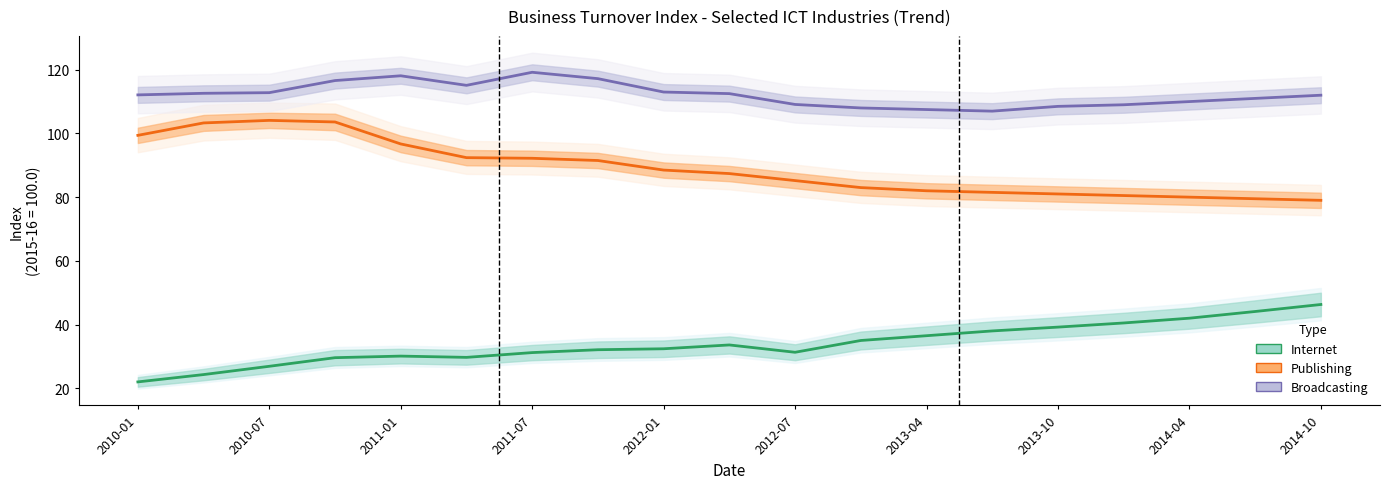

Reading left to right, list all the values displayed in this chart.

Internet: 22.0	24.3	26.9	29.6	30.1	29.7	31.2	32.1	32.4	33.6	31.3	35.0	36.5	38.0	39.2	40.5	42.0	44.1	46.3
Publishing: 99.4	103.3	104.1	103.6	96.7	92.4	92.2	91.5	88.5	87.4	85.2	83.0	82.0	81.5	81.0	80.5	80.0	79.5	79.0
Broadcasting: 112.1	112.6	112.8	116.6	118.1	115.1	119.2	117.2	113.0	112.5	109.1	108.0	107.5	107.0	108.5	109.0	110.0	111.0	112.0